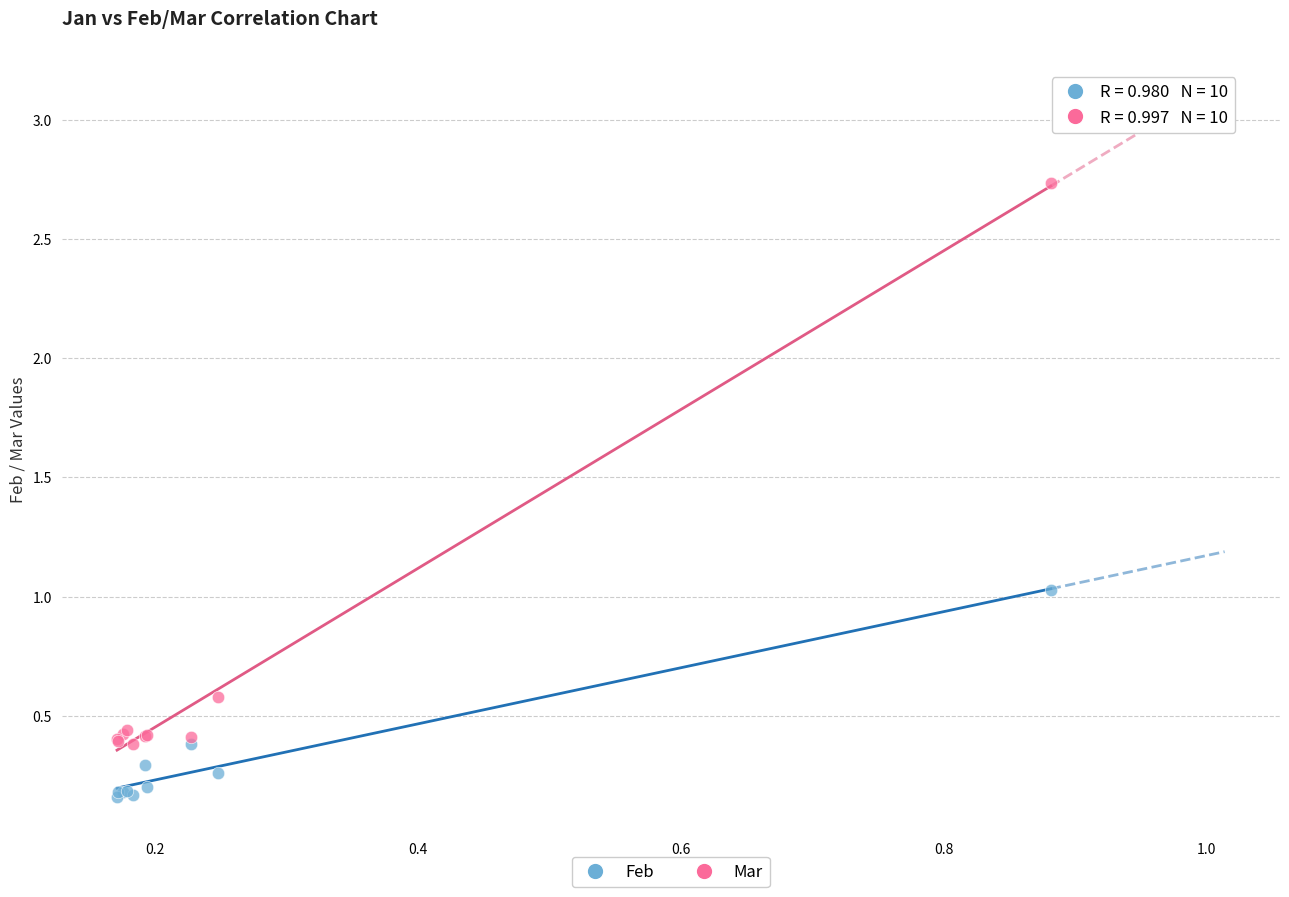

Which series reaches the maximum Y coordinate?

Mar